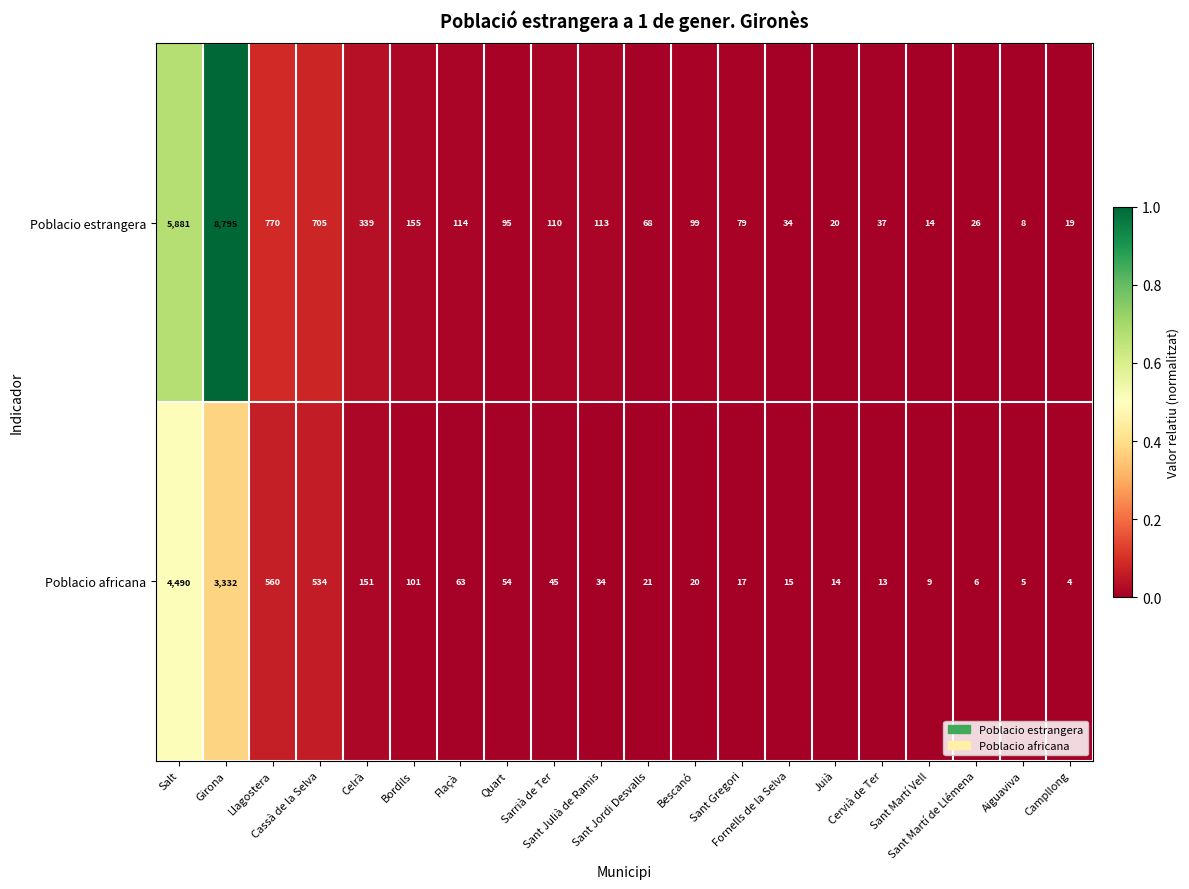

List the series in order of their peak value, highest first.

Poblacio estrangera, Poblacio africana